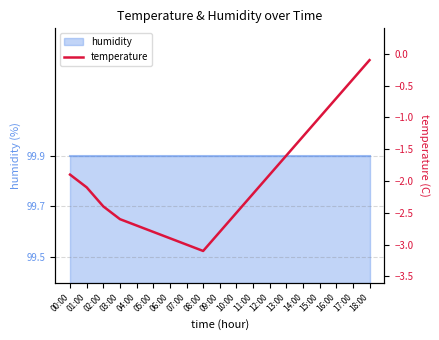

What is the smallest value displayed?

-3.1